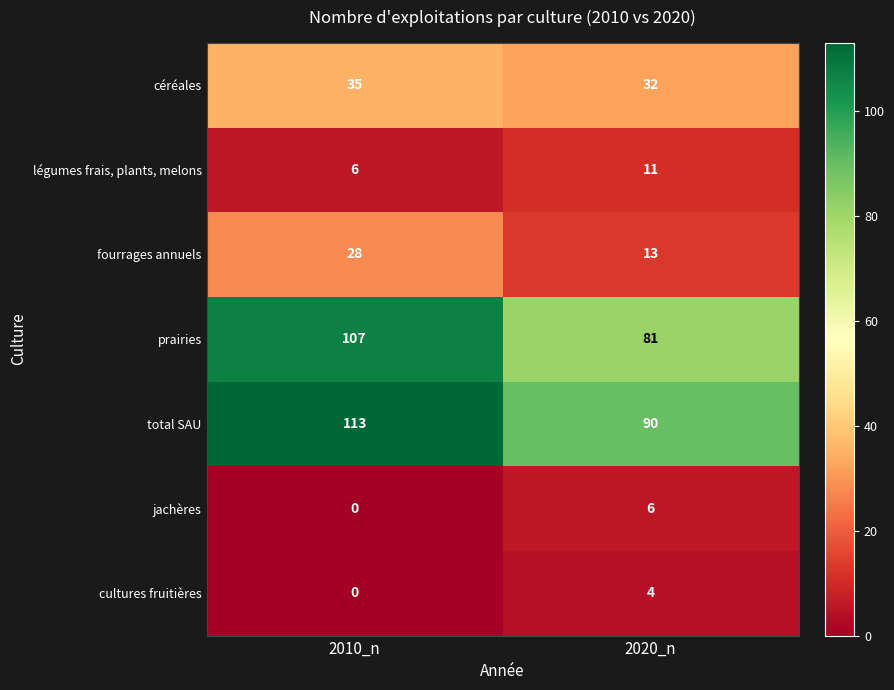

What is the difference between the céréales values at 2010_n and 2020_n?

3